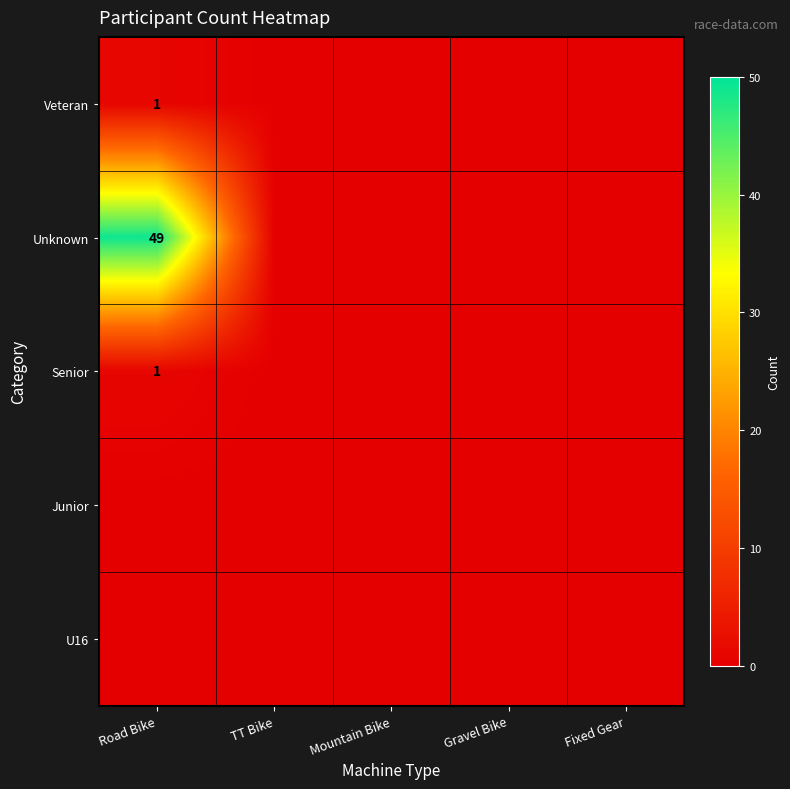

At which category is the sum across all series the highest?

Road Bike